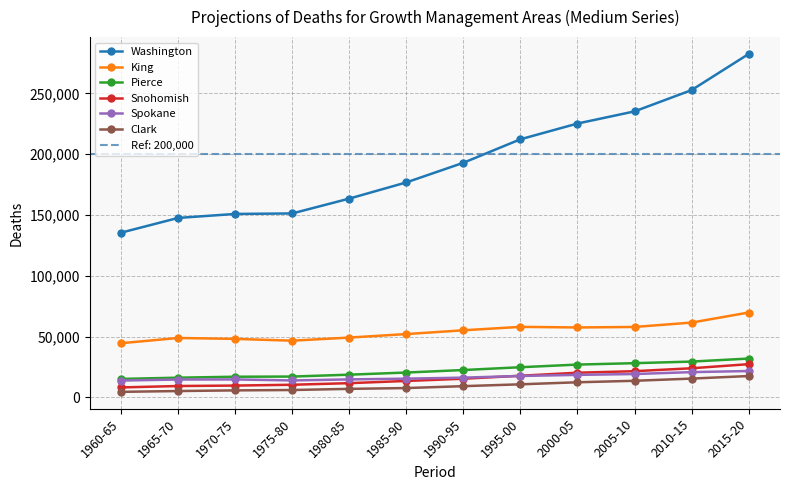

Which label corresponds to the largest value in the chart?

2015-20